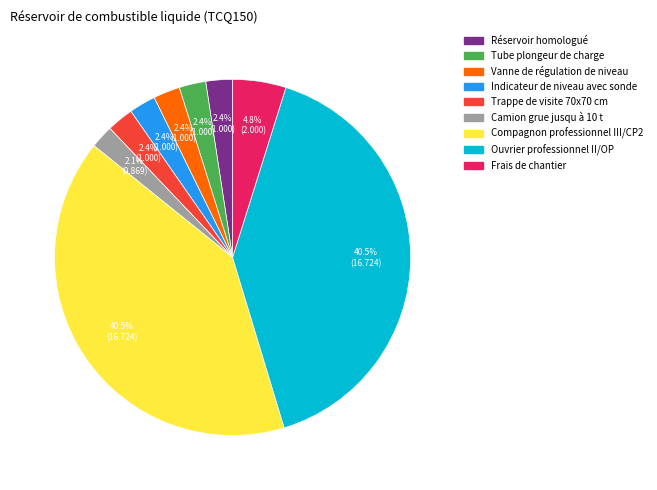

Does Compagnon professionnel III/CP2 represent more than half of the total?

No